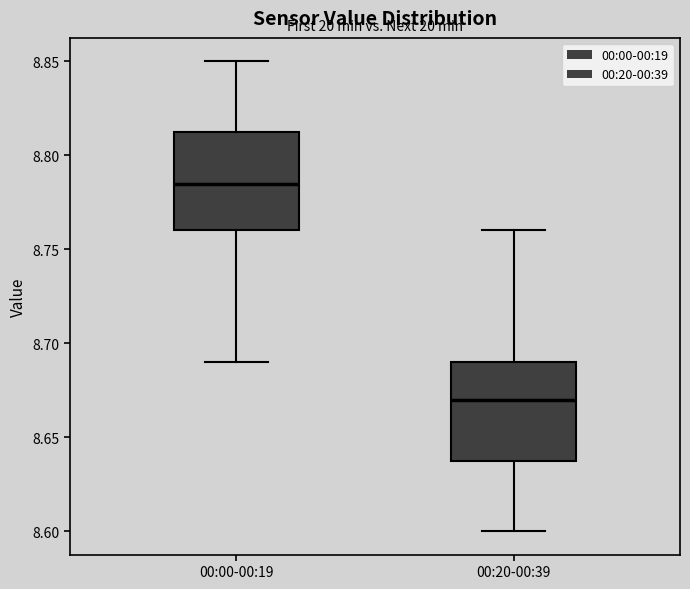

Where is the upper edge of the box for 00:00-00:19 on the y-axis? The values are not printed on the chart, so give them approximately, as read against the axis.

8.815